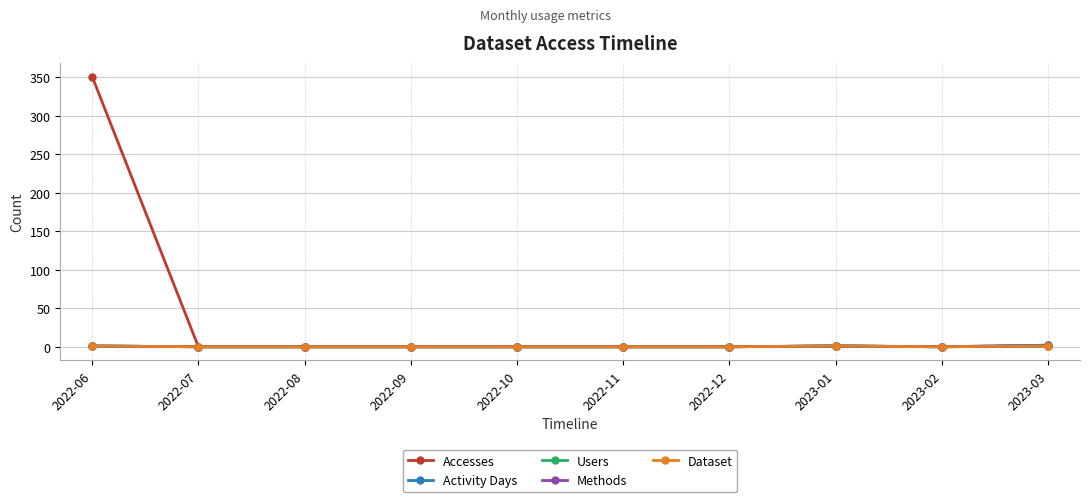

At which category does Dataset reach its first local valley?

2023-02